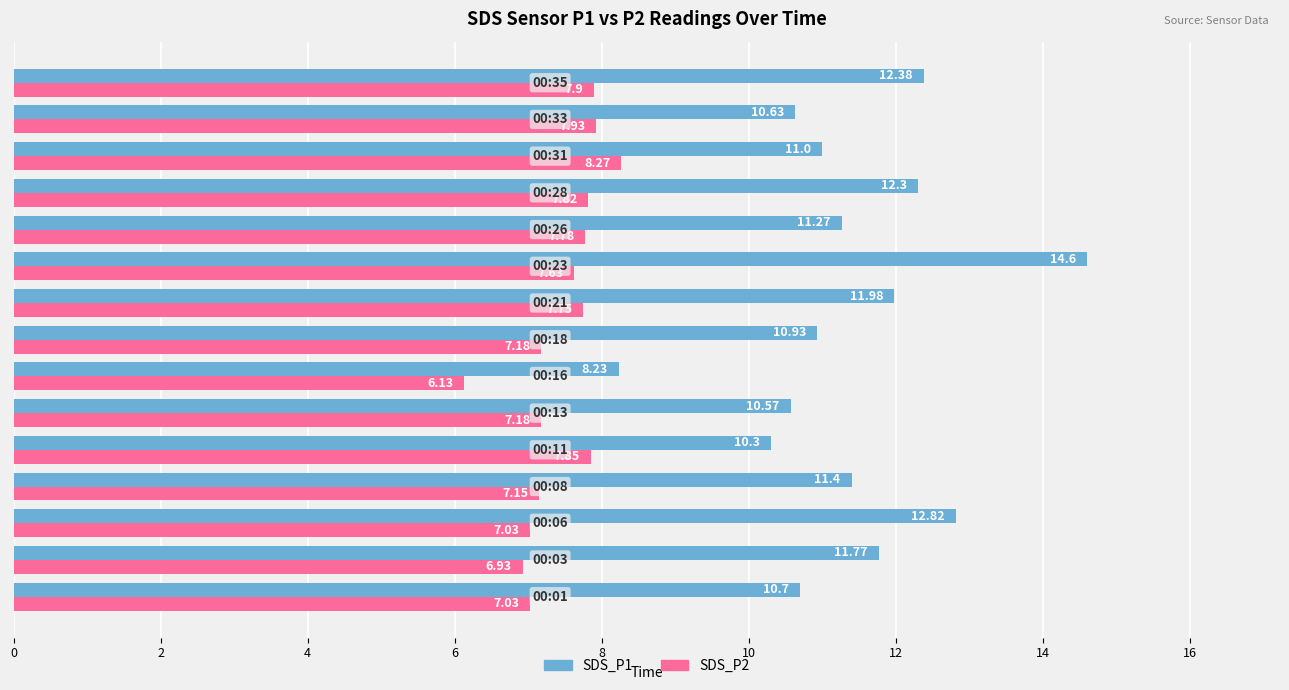

List the series in order of their peak value, highest first.

SDS_P1, SDS_P2